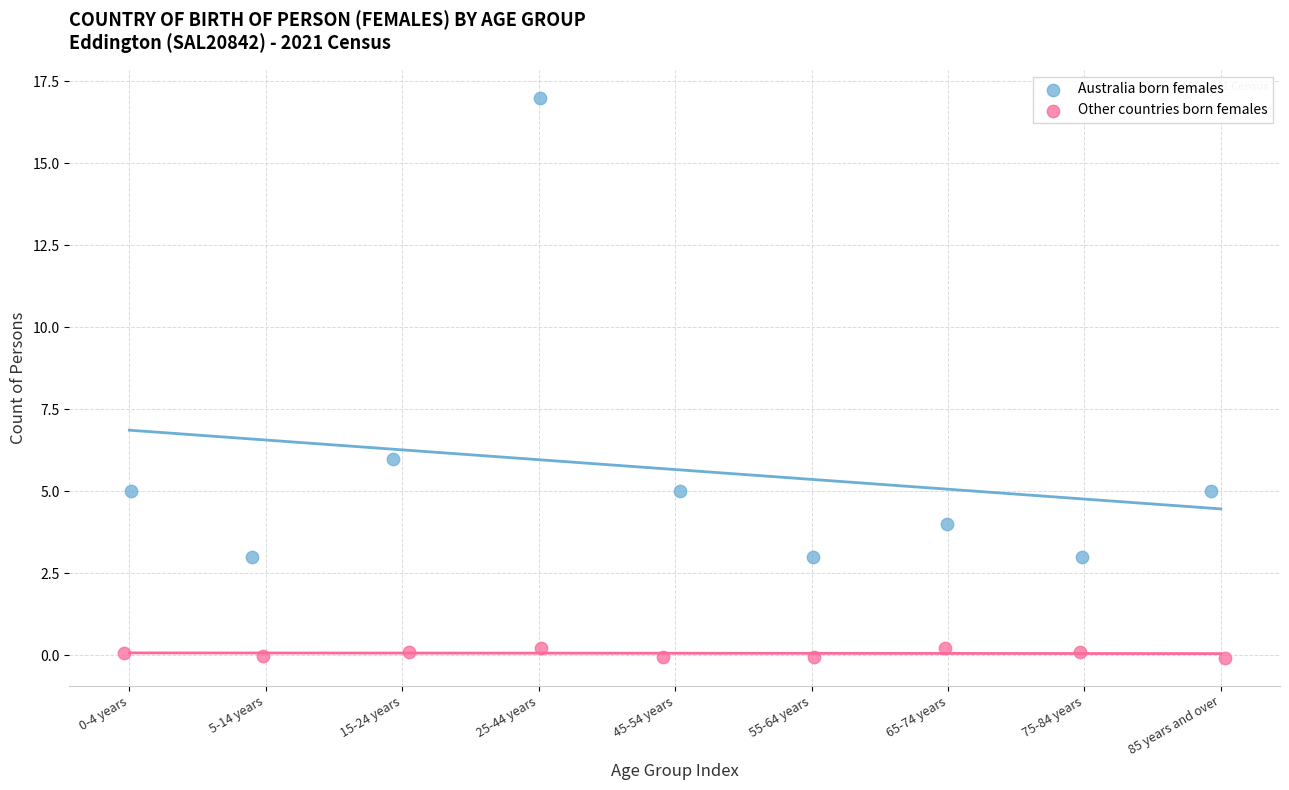

Which series has the widest spread of Y values?

Australia born females